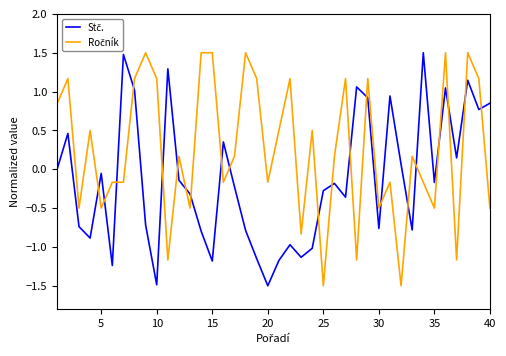

How many lines are shown in the chart?

2